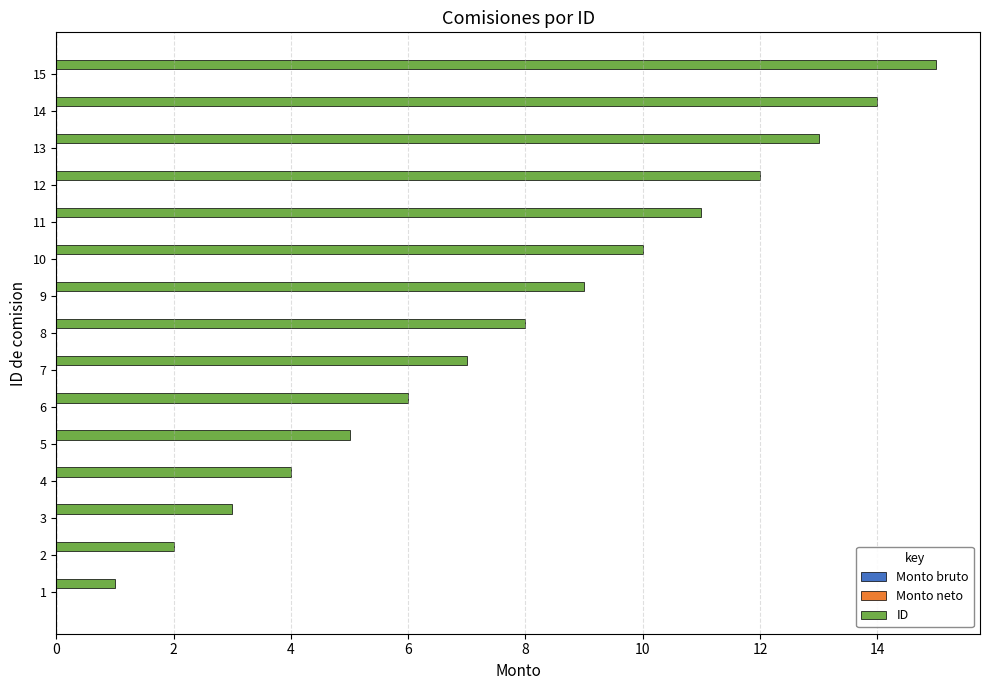

The value at 4 is 4. True or false?

True